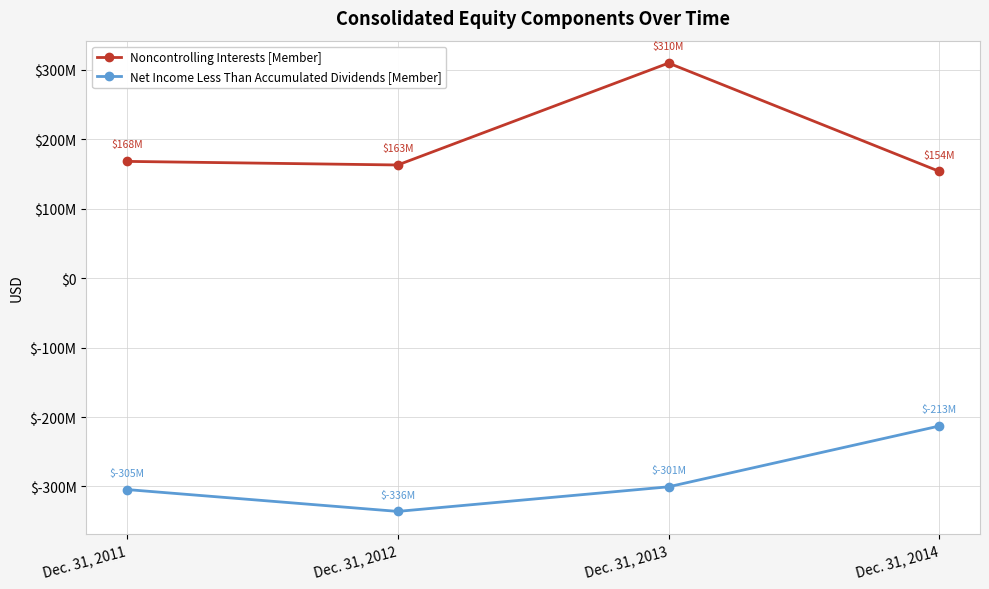

True or false: Net Income Less Than Accumulated Dividends [Member] has more than 1 interior local peaks.

False